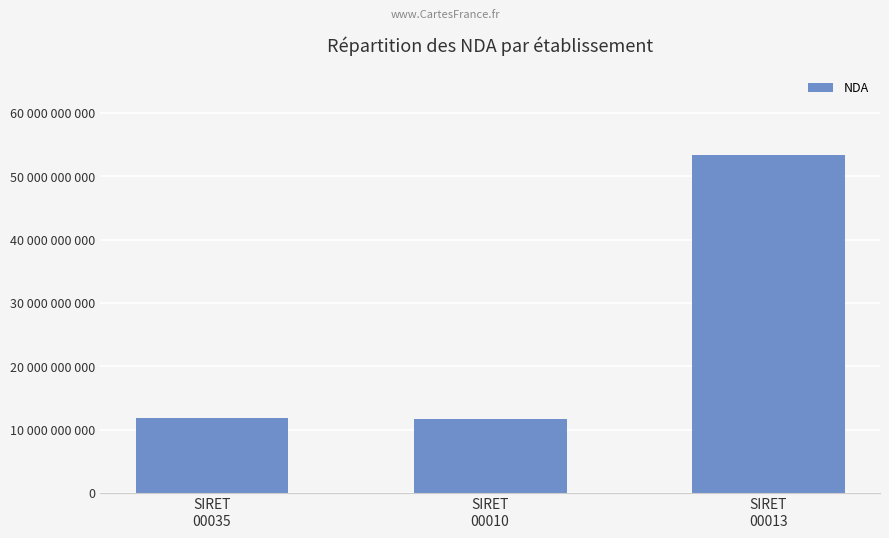

Rank the categories by value from lowest to highest.

SIRET
00010, SIRET
00035, SIRET
00013